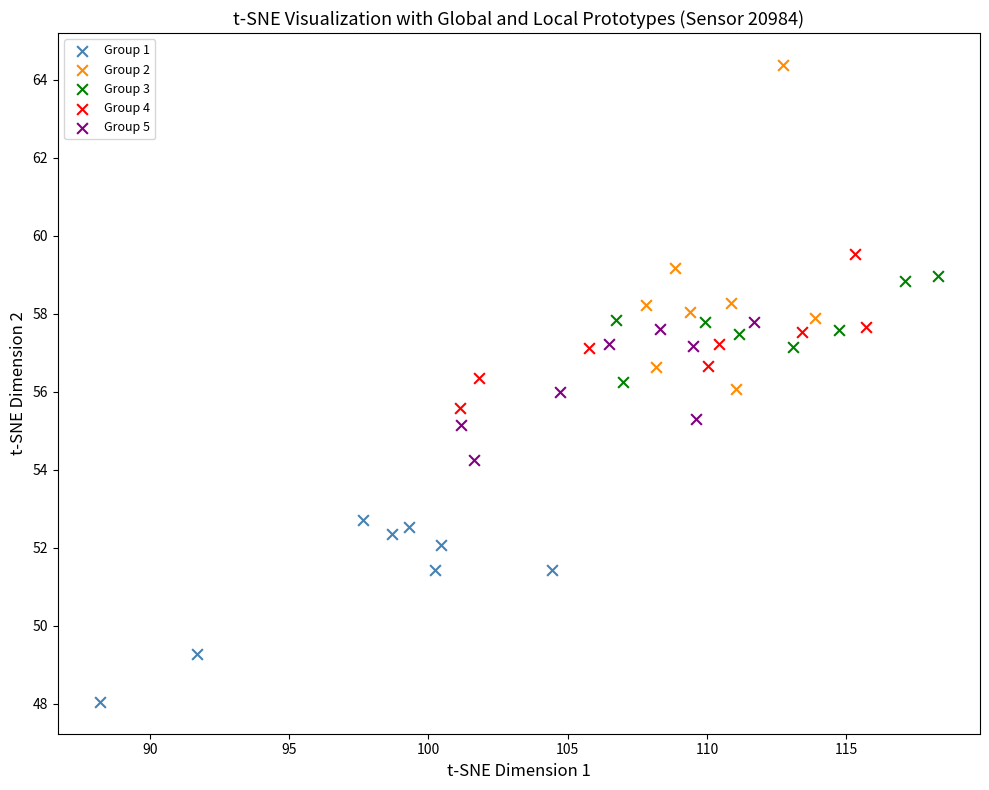

Which series has the widest spread of Y values?

Group 2